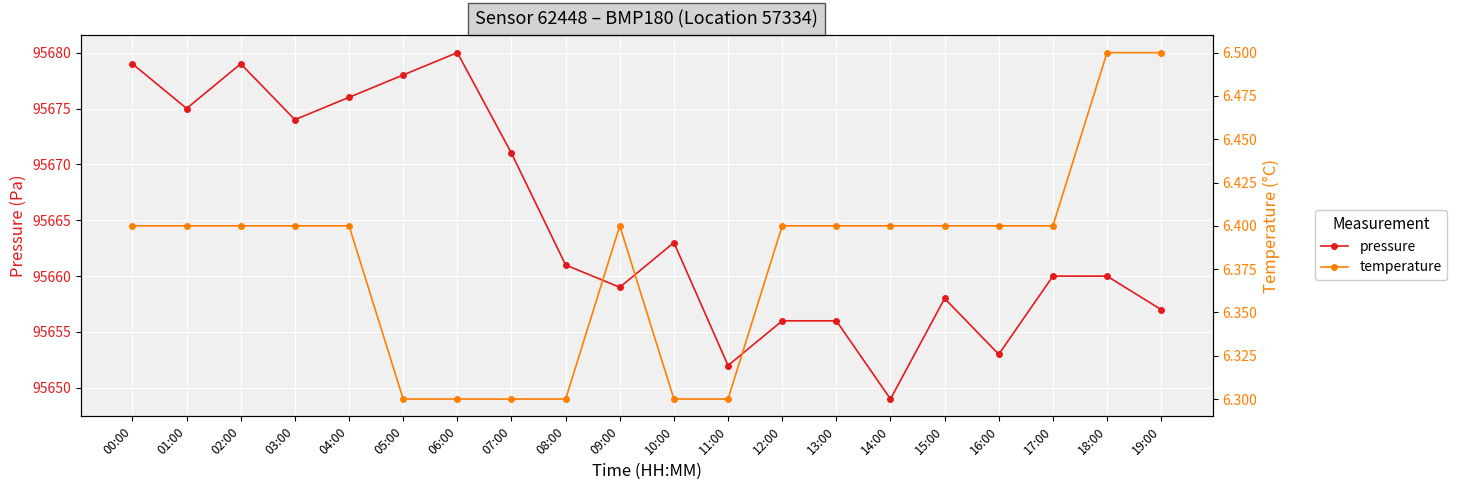

Is it true that temperature equals 6.3 at 06:00?

True